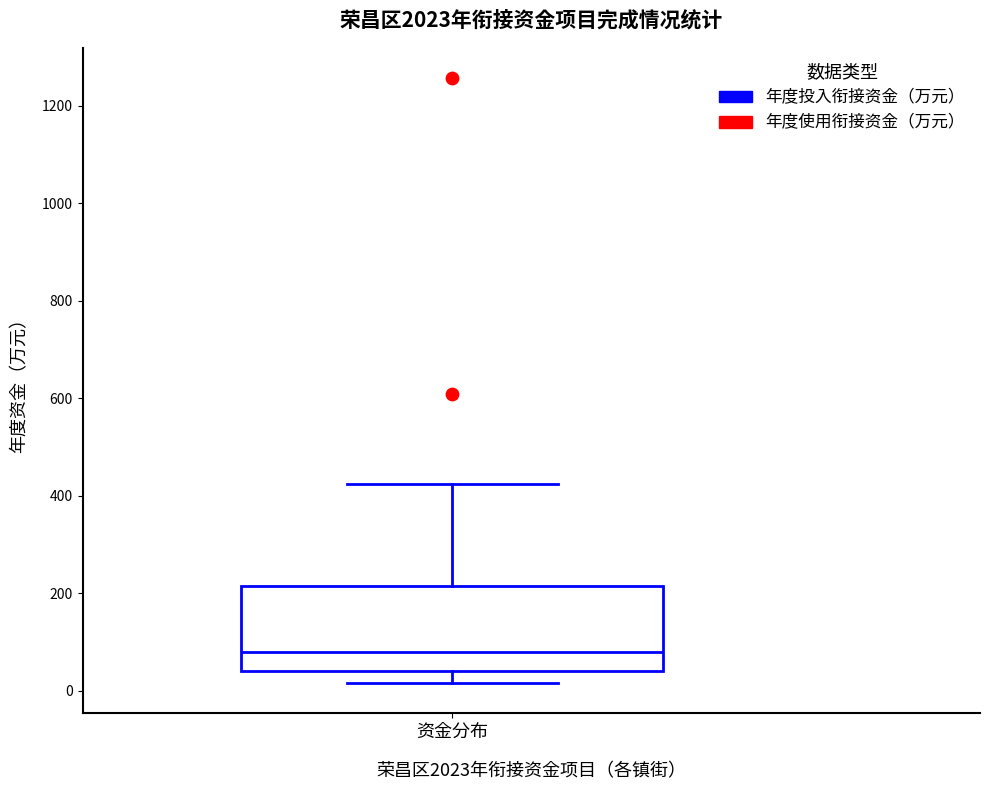

Where is the upper edge of the box for 资金分布 on the y-axis? The values are not printed on the chart, so give them approximately, as read against the axis.

220